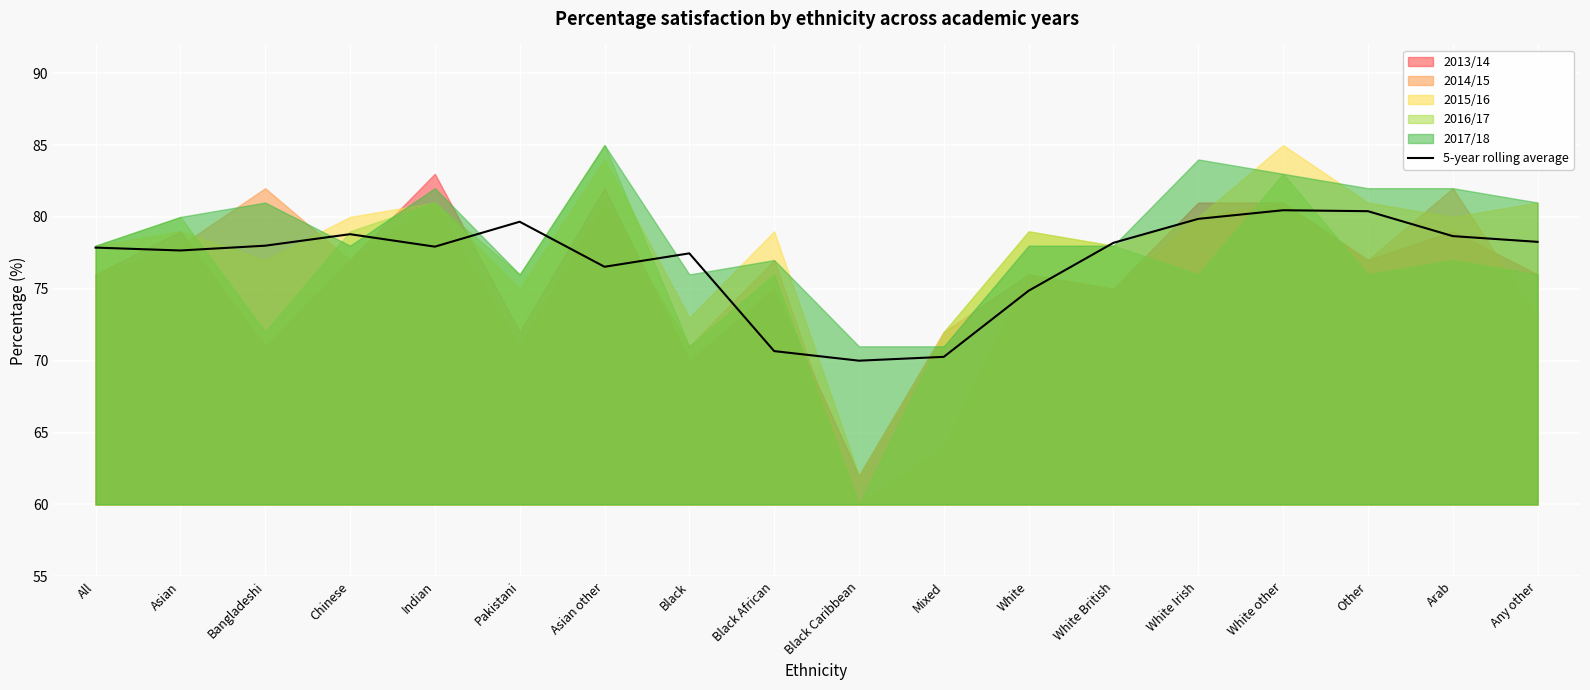

Where is the data nearest to the value 75?

White